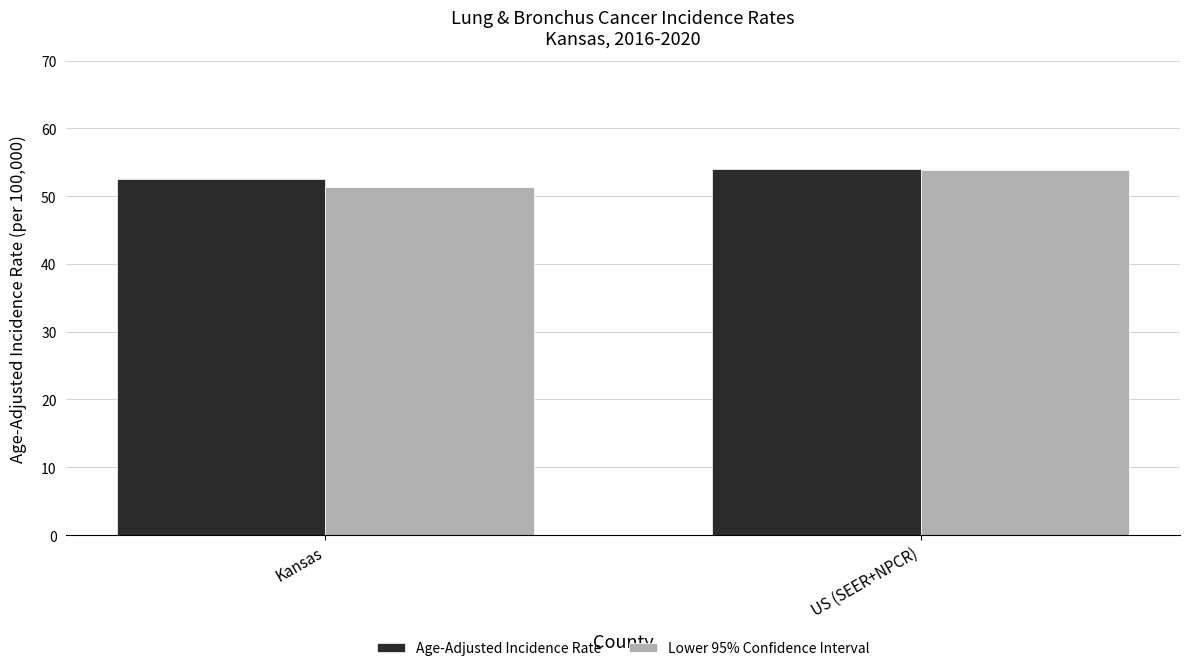

What is the highest value of the Lower 95% Confidence Interval series?

53.9